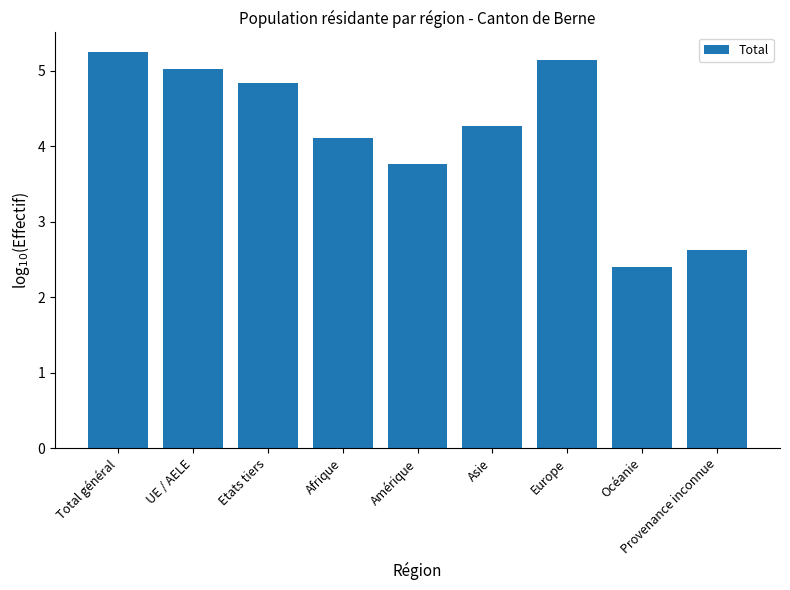

What is the sum of all values?

37.5